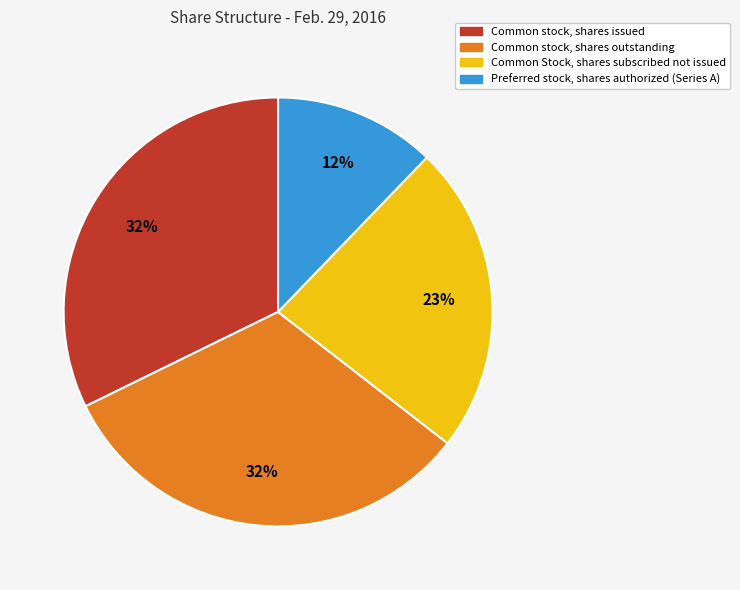

Which has a higher value, Common Stock, shares subscribed not issued or Preferred stock, shares authorized (Series A)?

Common Stock, shares subscribed not issued